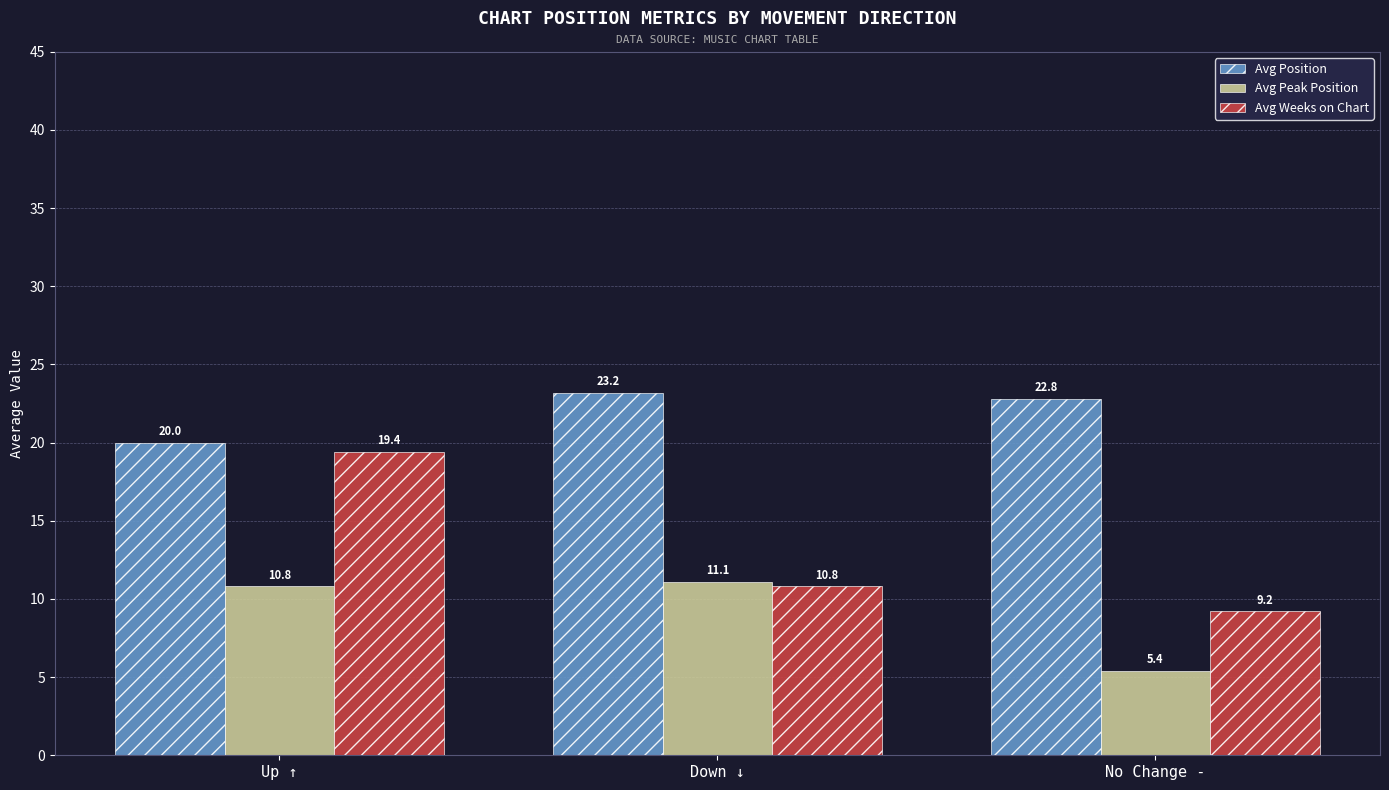

What is the label of the 3rd bar from the right?

Up ↑